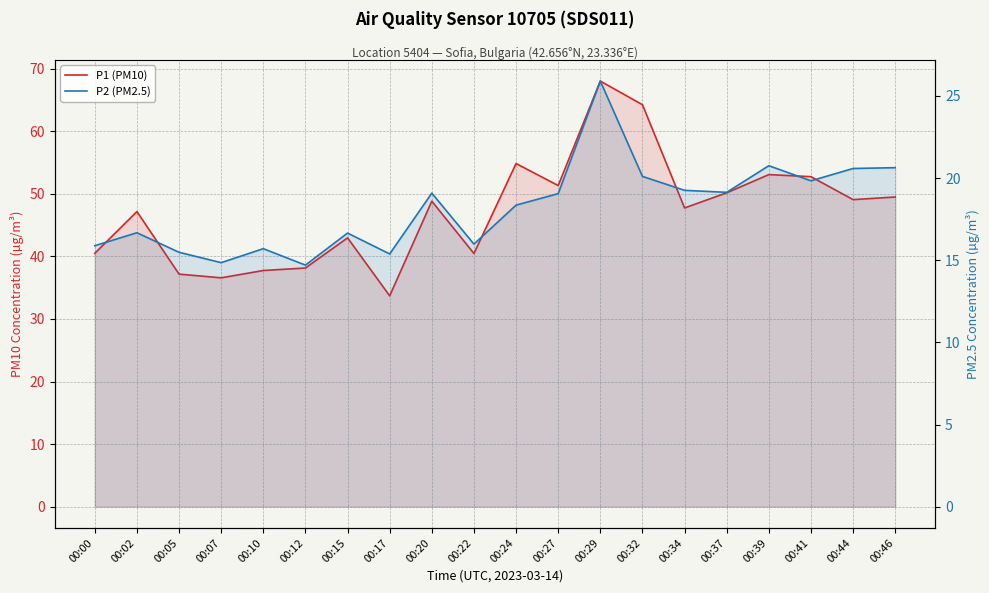

Reading left to right, transcribe all the data shown in this chart.

P1 (PM10): 00:00=40.5	00:02=47.2	00:05=37.2	00:07=36.6	00:10=37.8	00:12=38.1	00:15=43.0	00:17=33.7	00:20=48.8	00:22=40.5	00:24=54.9	00:27=51.3	00:29=68.0	00:32=64.2	00:34=47.8	00:37=50.2	00:39=53.1	00:41=52.8	00:44=49.1	00:46=49.5
P2 (PM2.5): 00:00=15.9	00:02=16.7	00:05=15.5	00:07=14.8	00:10=15.7	00:12=14.7	00:15=16.6	00:17=15.4	00:20=19.1	00:22=16.0	00:24=18.4	00:27=19.1	00:29=25.9	00:32=20.1	00:34=19.2	00:37=19.1	00:39=20.8	00:41=19.8	00:44=20.6	00:46=20.6